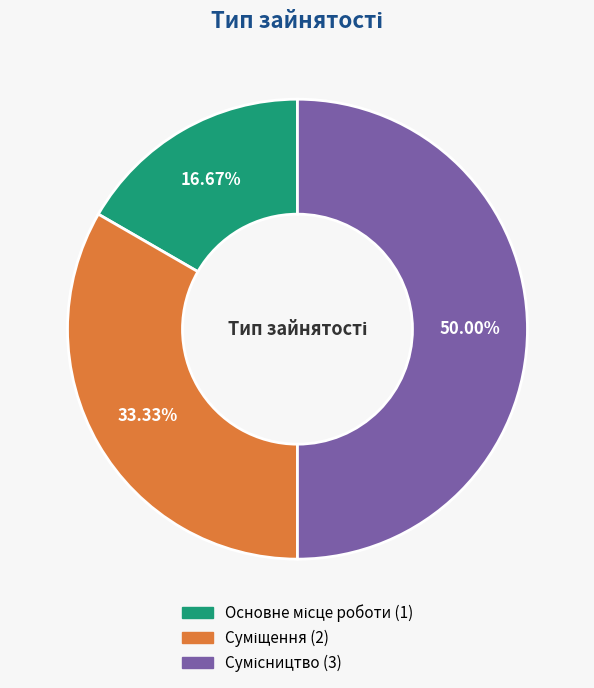

To the nearest percent, what is the average slice percentage?

33%